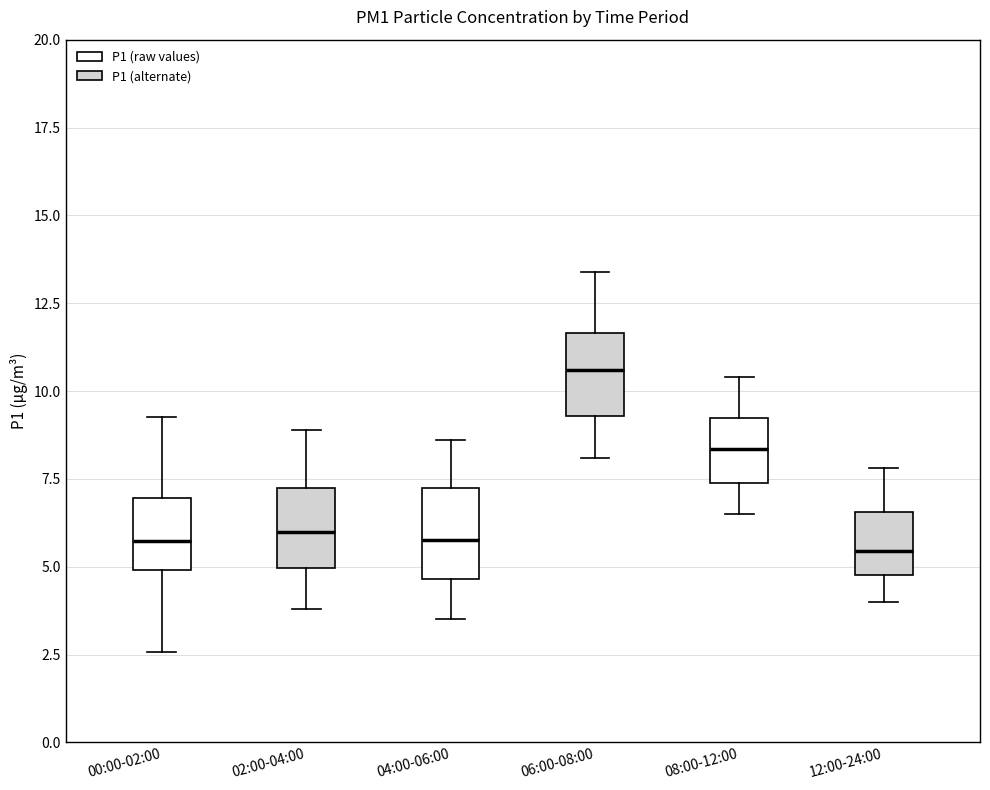

Which box's median line is the highest?

06:00-08:00